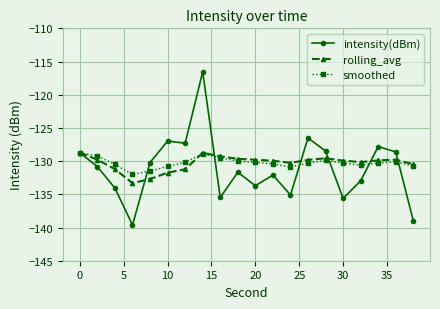

What is the value of the rolling_avg point at the 5th from the left?

-132.7